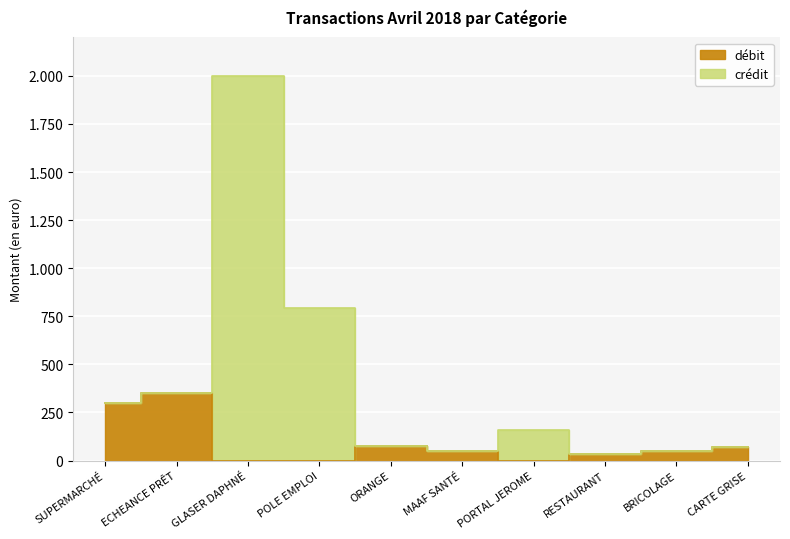

The value of débit at BRICOLAGE is 16.3. True or false?

False